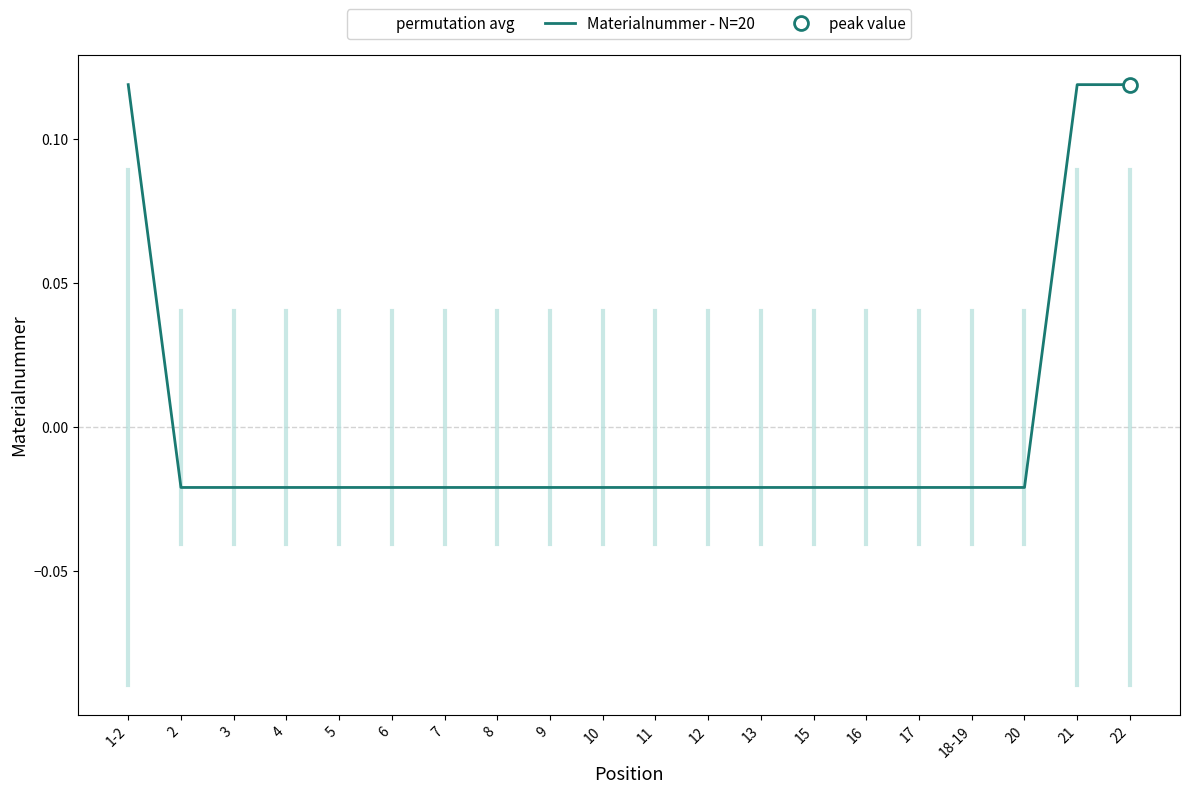

Which category has the lowest value across all series?

10